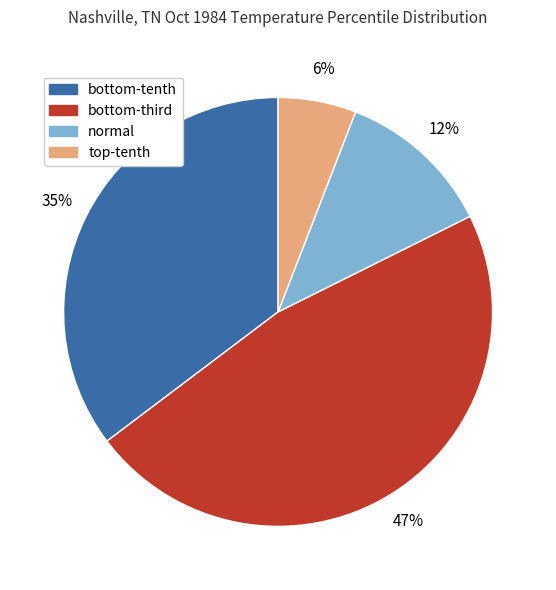

Rank the categories by value from lowest to highest.

top-tenth, normal, bottom-tenth, bottom-third